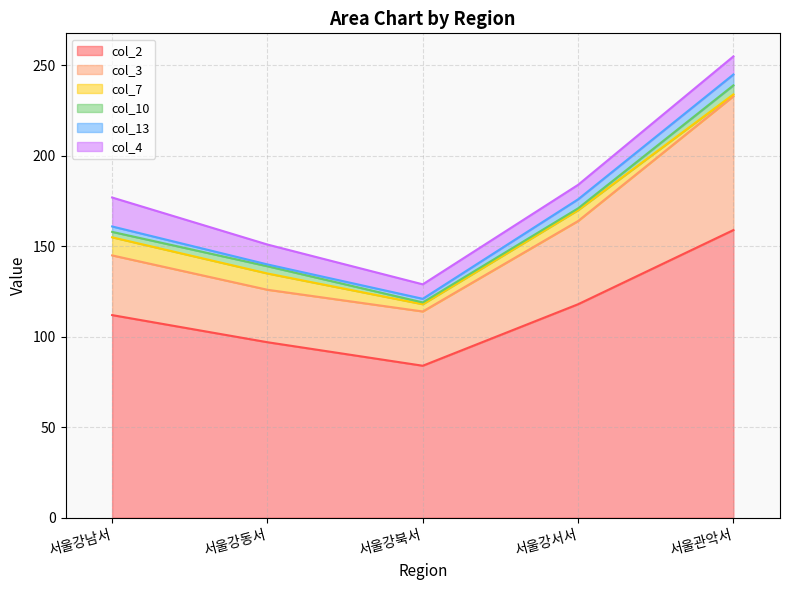

List the labels in order of col_13 value, smallest first.

서울강동서, 서울강북서, 서울강남서, 서울강서서, 서울관악서